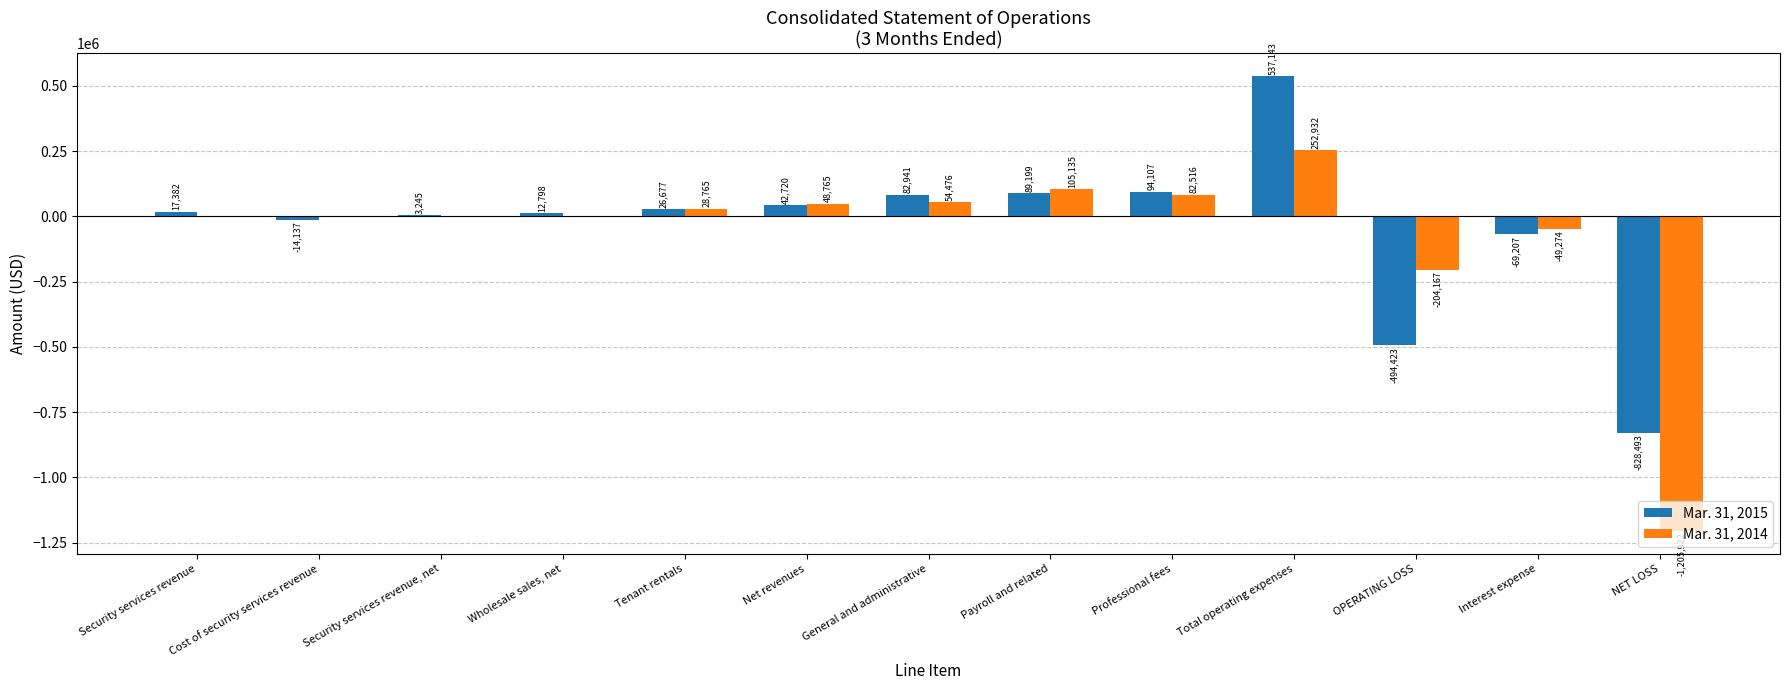

At which category does the chart reach its peak across all series?

Total operating expenses